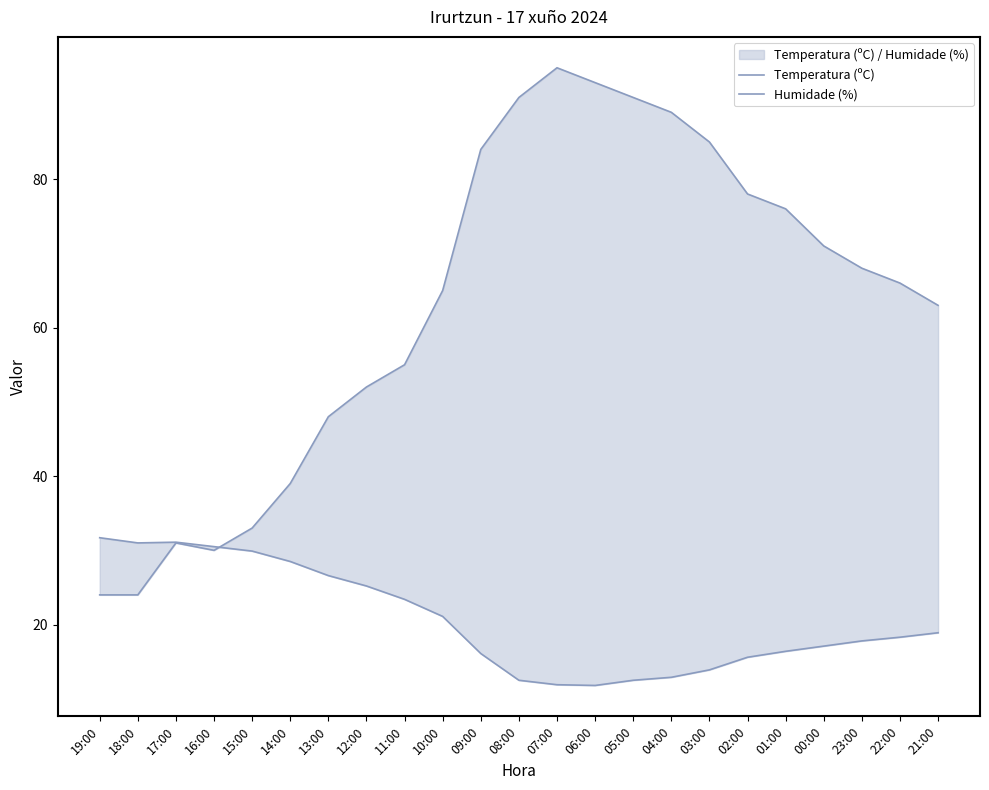

What is the average value of the Humidade (%) series?

63.1